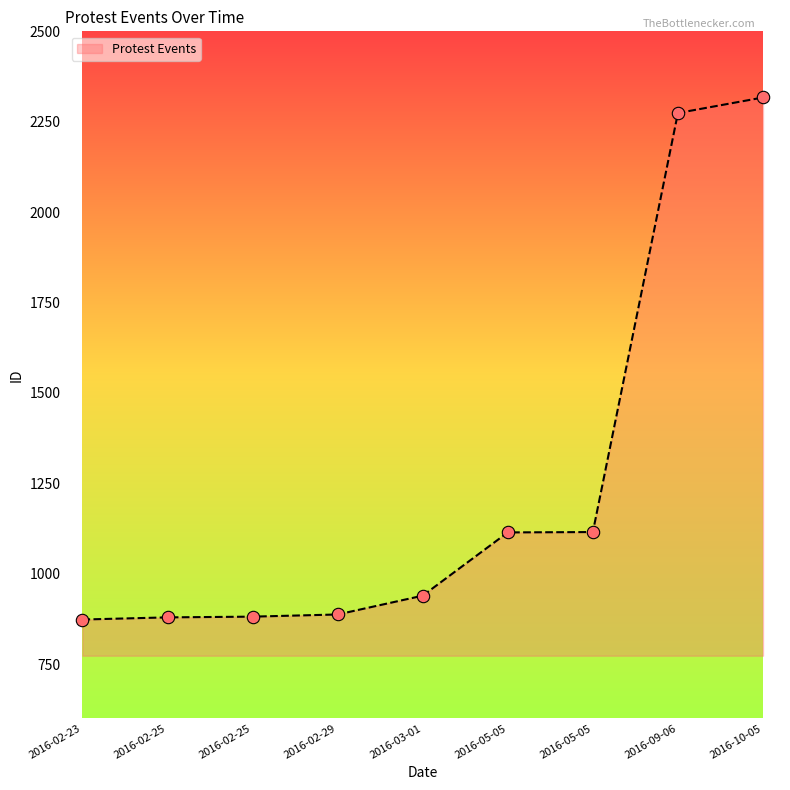

Approximately how many times larger is the value at 2016-02-25 compared to 2016-09-06?

0.4